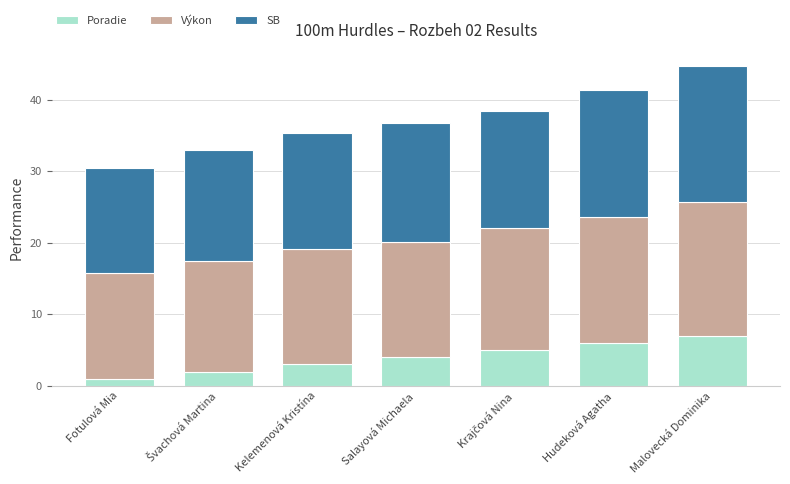

Are the bars grouped side by side (vs. stacked)?

No